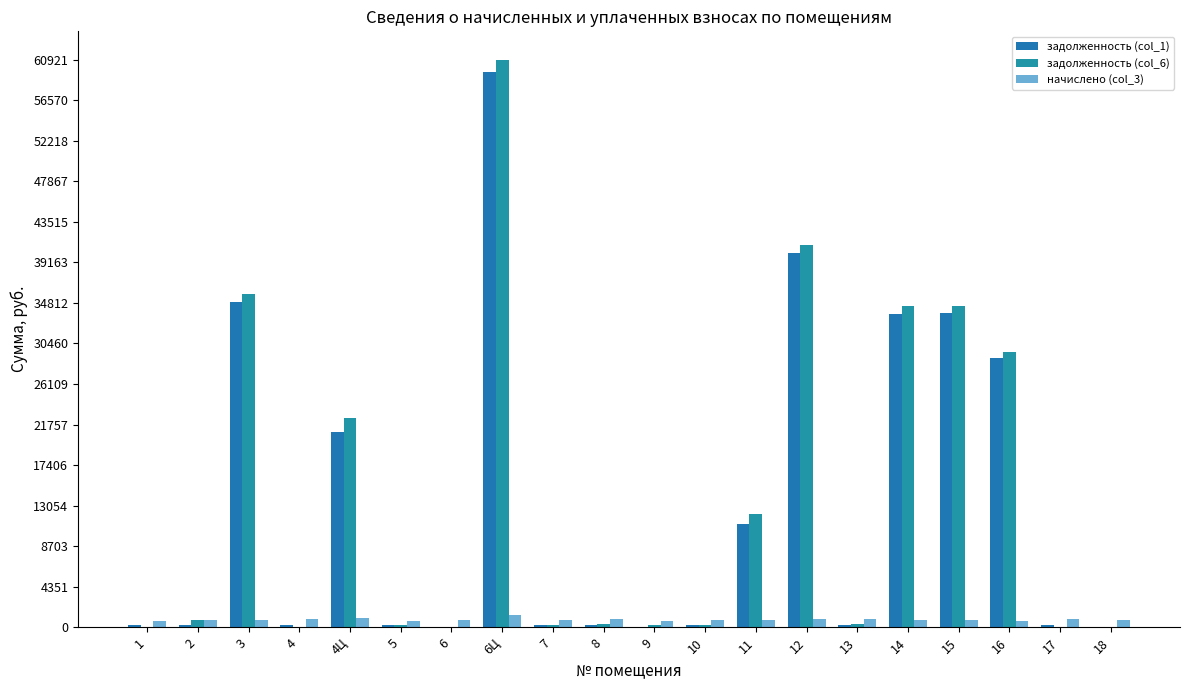

Is the value of задолженность (col_1) at 4 greater than the value of начислено (col_3) at 4?

No